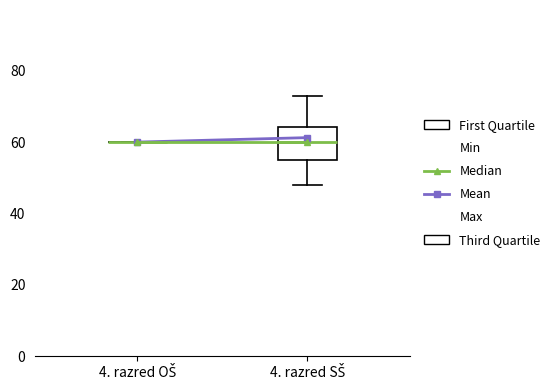

Which box is the tallest, from its lower edge to its upper edge?

4. razred SŠ